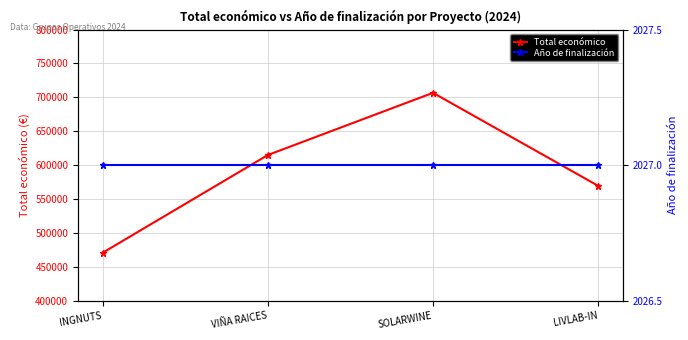

What is the minimum value for Total económico?

470675